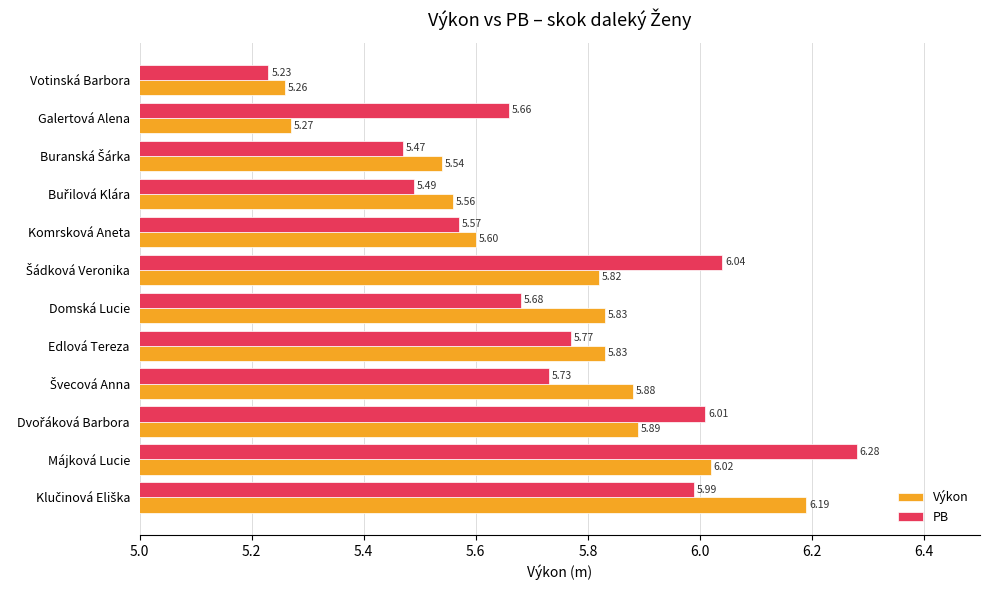

At which label does Výkon reach its minimum?

Votinská Barbora